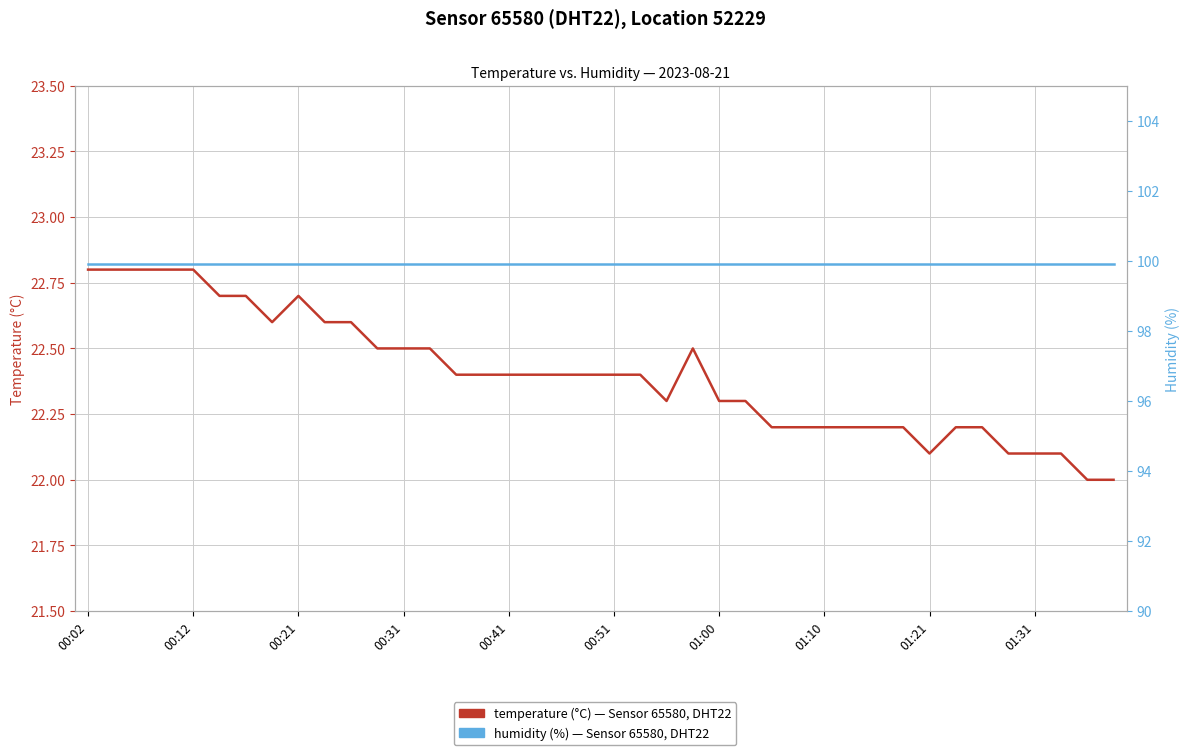

At which label is temperature closest to 22?

38